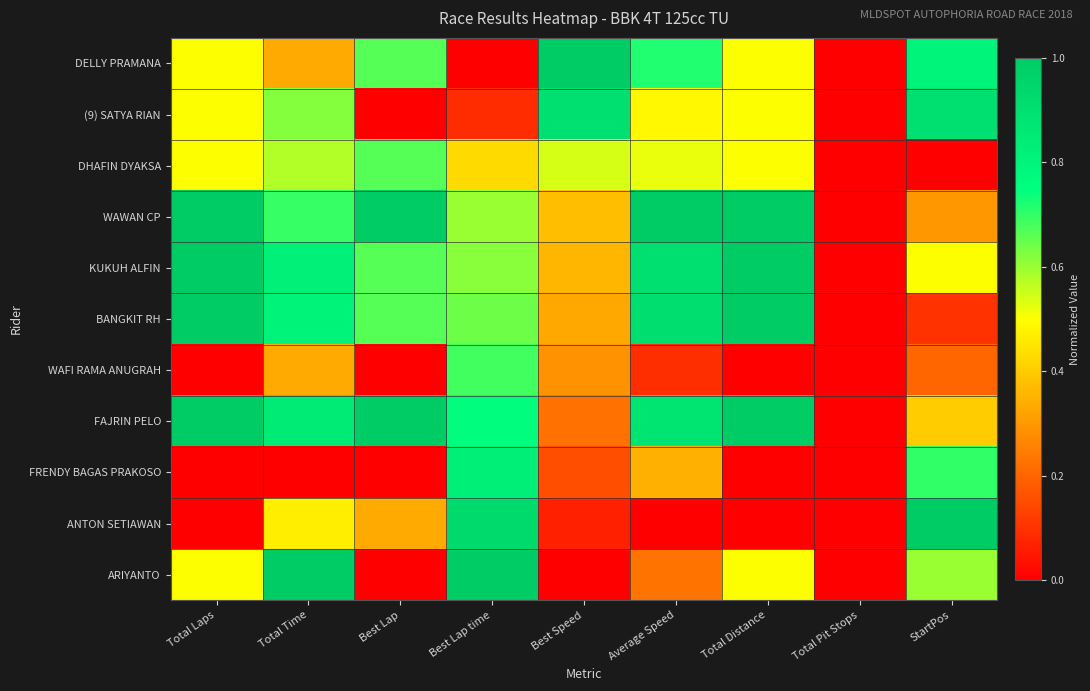

Reading left to right, what are all the values shown in this chart?

DELLY PRAMANA: Total Laps=0.5	Total Time=0.3	Best Lap=0.7	Best Lap time=0.0	Best Speed=1.0	Average Speed=0.7	Total Distance=0.5	Total Pit Stops=0.0	StartPos=0.8
(9) SATYA RIAN: Total Laps=0.5	Total Time=0.6	Best Lap=0.0	Best Lap time=0.1	Best Speed=0.9	Average Speed=0.5	Total Distance=0.5	Total Pit Stops=0.0	StartPos=0.9
DHAFIN DYAKSA: Total Laps=0.5	Total Time=0.6	Best Lap=0.7	Best Lap time=0.4	Best Speed=0.5	Average Speed=0.5	Total Distance=0.5	Total Pit Stops=0.0	StartPos=0.0
WAWAN CP: Total Laps=1.0	Total Time=0.7	Best Lap=1.0	Best Lap time=0.6	Best Speed=0.4	Average Speed=1.0	Total Distance=1.0	Total Pit Stops=0.0	StartPos=0.3
KUKUH ALFIN: Total Laps=1.0	Total Time=0.8	Best Lap=0.7	Best Lap time=0.6	Best Speed=0.4	Average Speed=0.9	Total Distance=1.0	Total Pit Stops=0.0	StartPos=0.5
BANGKIT RH: Total Laps=1.0	Total Time=0.8	Best Lap=0.7	Best Lap time=0.6	Best Speed=0.3	Average Speed=0.9	Total Distance=1.0	Total Pit Stops=0.0	StartPos=0.1
WAFI RAMA ANUGRAH: Total Laps=0.0	Total Time=0.3	Best Lap=0.0	Best Lap time=0.7	Best Speed=0.3	Average Speed=0.1	Total Distance=0.0	Total Pit Stops=0.0	StartPos=0.2
FAJRIN PELO: Total Laps=1.0	Total Time=0.8	Best Lap=1.0	Best Lap time=0.8	Best Speed=0.2	Average Speed=0.9	Total Distance=1.0	Total Pit Stops=0.0	StartPos=0.4
FRENDY BAGAS PRAKOSO: Total Laps=0.0	Total Time=0.0	Best Lap=0.0	Best Lap time=0.8	Best Speed=0.2	Average Speed=0.3	Total Distance=0.0	Total Pit Stops=0.0	StartPos=0.7
ANTON SETIAWAN: Total Laps=0.0	Total Time=0.5	Best Lap=0.3	Best Lap time=0.9	Best Speed=0.1	Average Speed=0.0	Total Distance=0.0	Total Pit Stops=0.0	StartPos=1.0
ARIYANTO: Total Laps=0.5	Total Time=1.0	Best Lap=0.0	Best Lap time=1.0	Best Speed=0.0	Average Speed=0.2	Total Distance=0.5	Total Pit Stops=0.0	StartPos=0.6